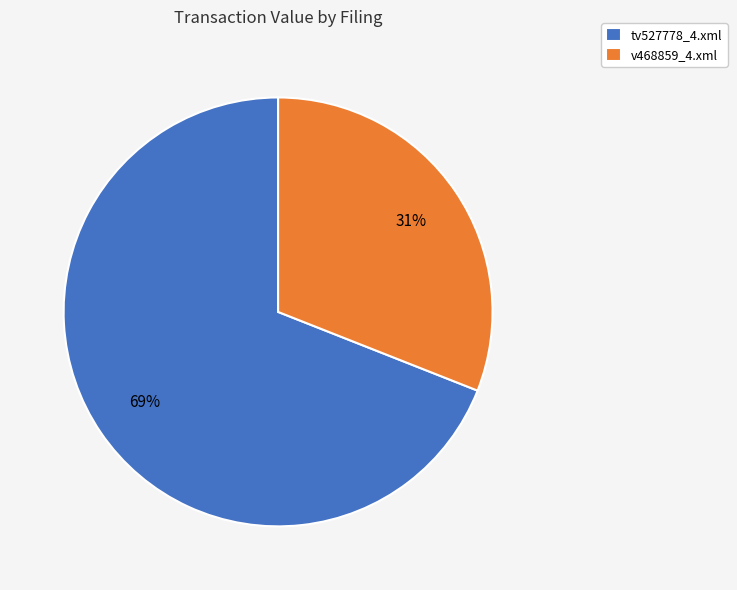

Which slice represents more than half of the pie?

tv527778_4.xml